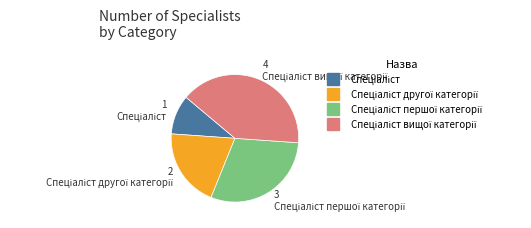

Does any single category account for the majority?

No